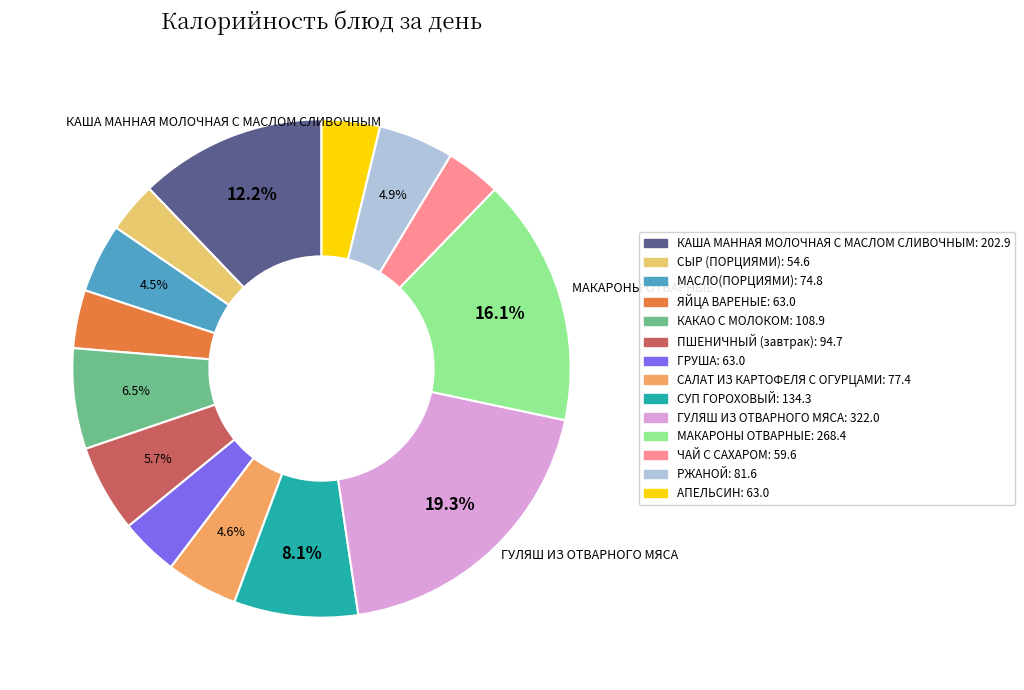

Is it true that САЛАТ ИЗ КАРТОФЕЛЯ С ОГУРЦАМИ is 5% of the pie?

True